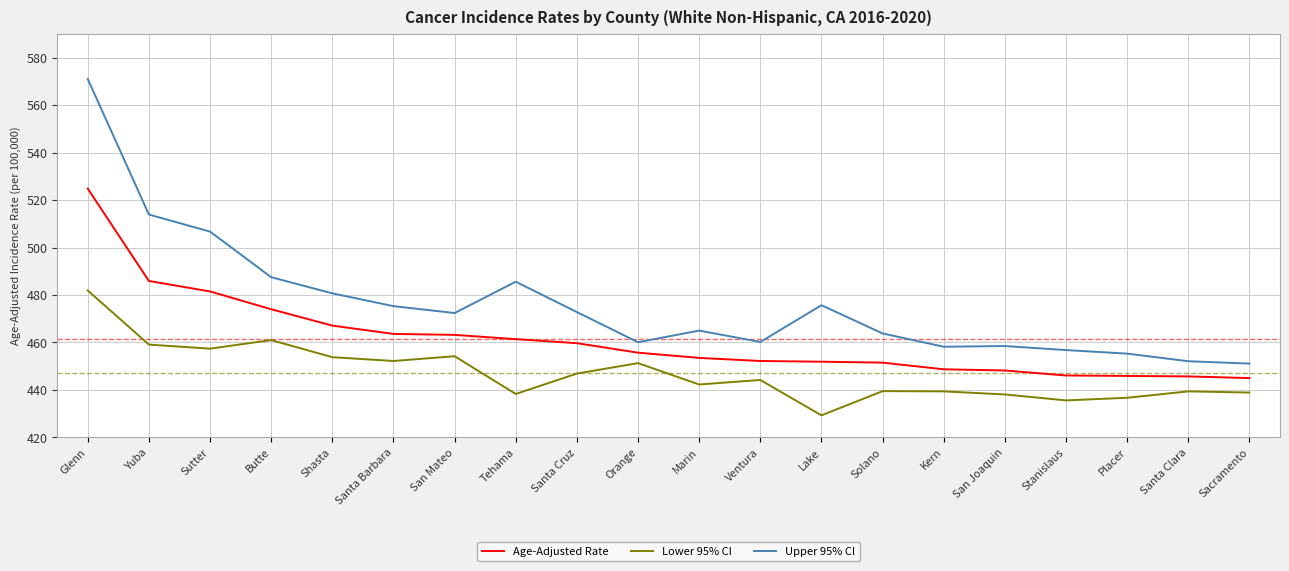

In Lower 95% CI, how many points are lower than both neighbors (excluding endpoints)?

6